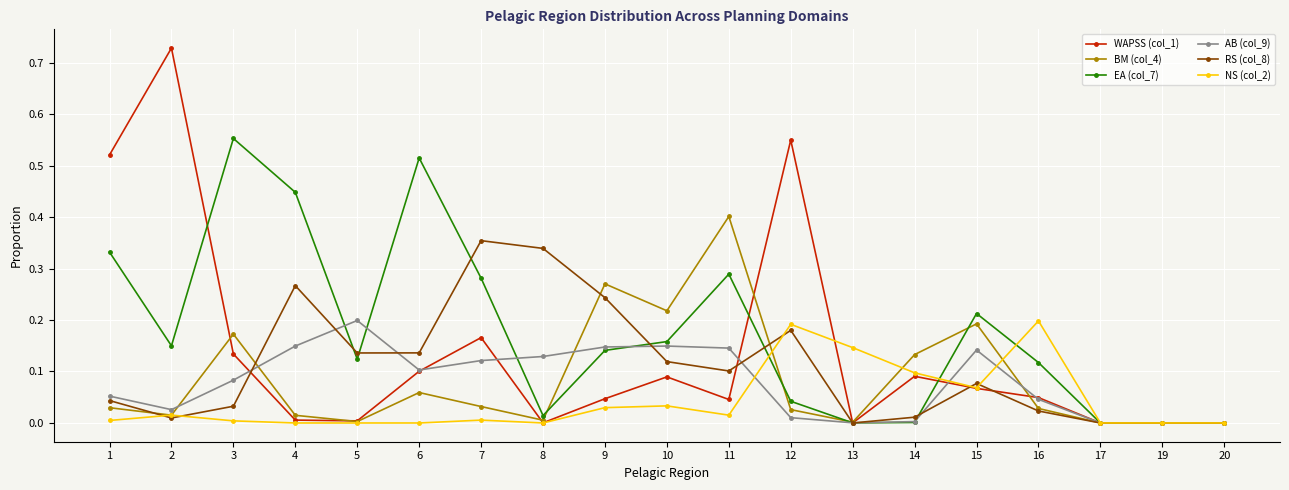

Is the value of WAPSS (col_1) at 17 greater than the value of AB (col_9) at 4?

No